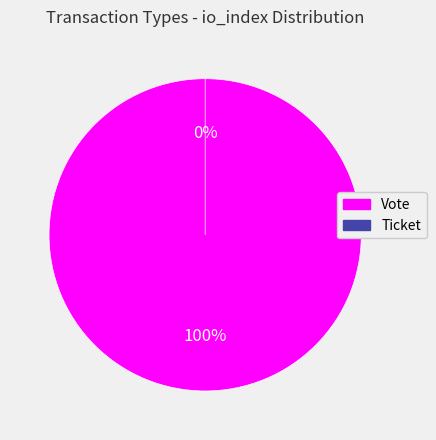

Is it true that Ticket is 0% of the pie?

True